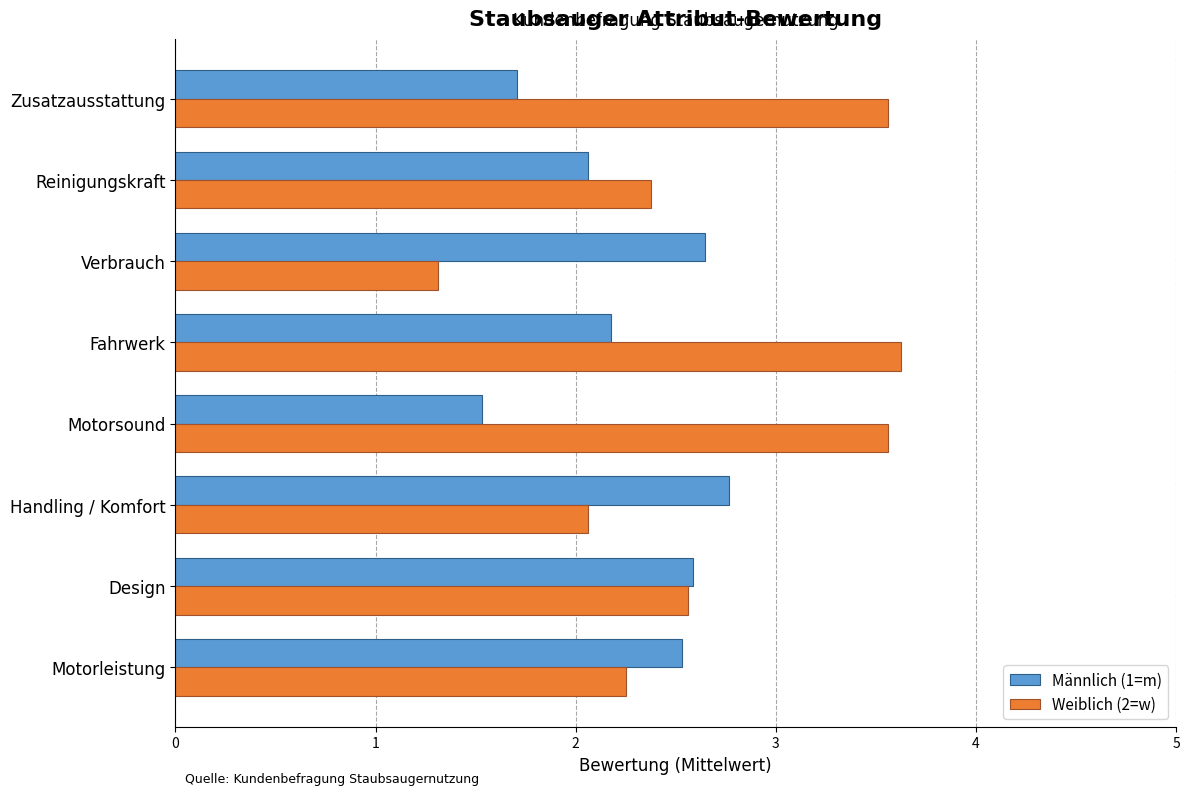

At how many categories does at least one series exceed 2?

8